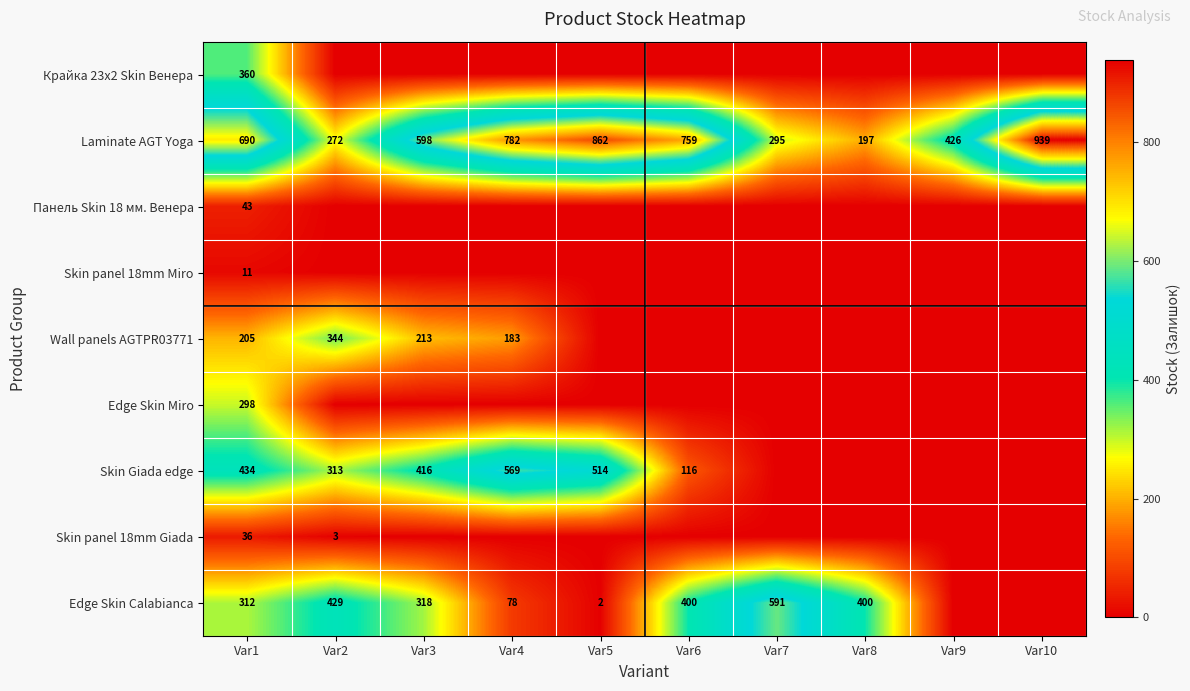

The value of Крайка 23x2 Skin Венера at Var1 is 139. True or false?

False